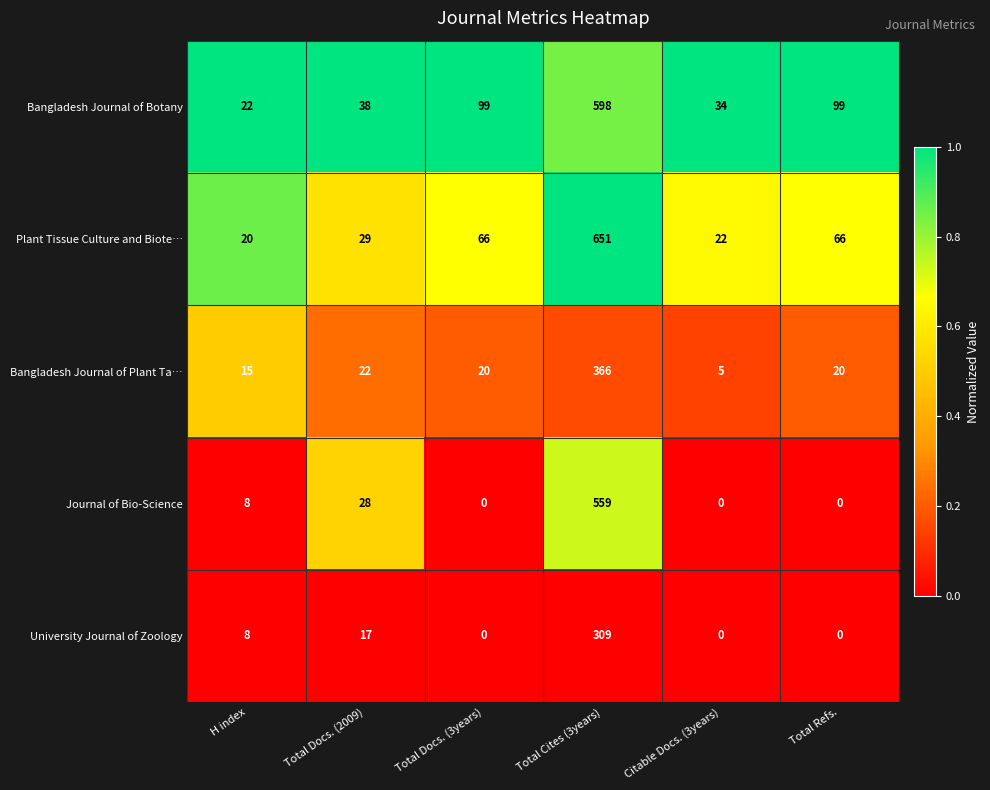

Between Total Docs. (2009) and Total Refs., which series saw the biggest shift?

Bangladesh Journal of Botany